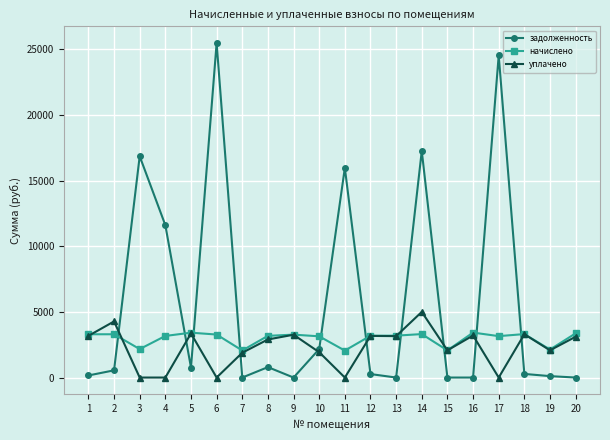

Between 1 and 15, which series saw the biggest shift?

начислено